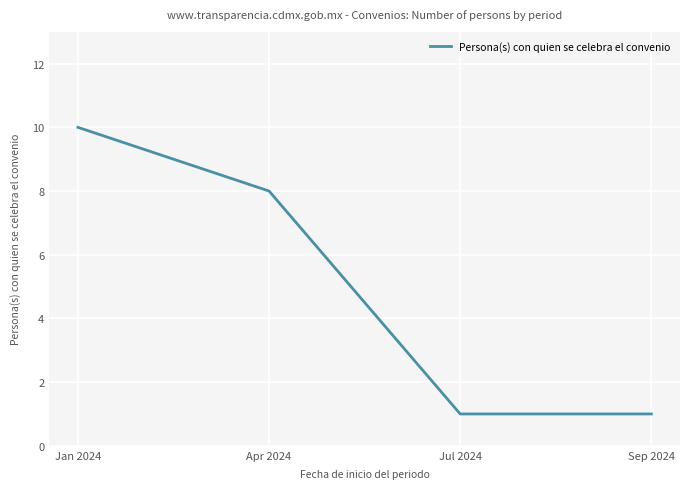

Reading left to right, transcribe all the data shown in this chart.

10	8	1	1